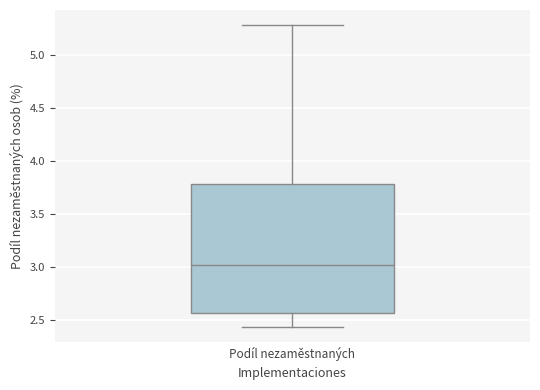

Transcribe this box plot: give where the median line is, the range the box spans, and where the two whiskers end, as read against the y-axis. The values are not printed on the chart, so give them approximately, as read against the axis.

median 3.00, box 2.55 to 3.80, whiskers 2.45 to 5.30